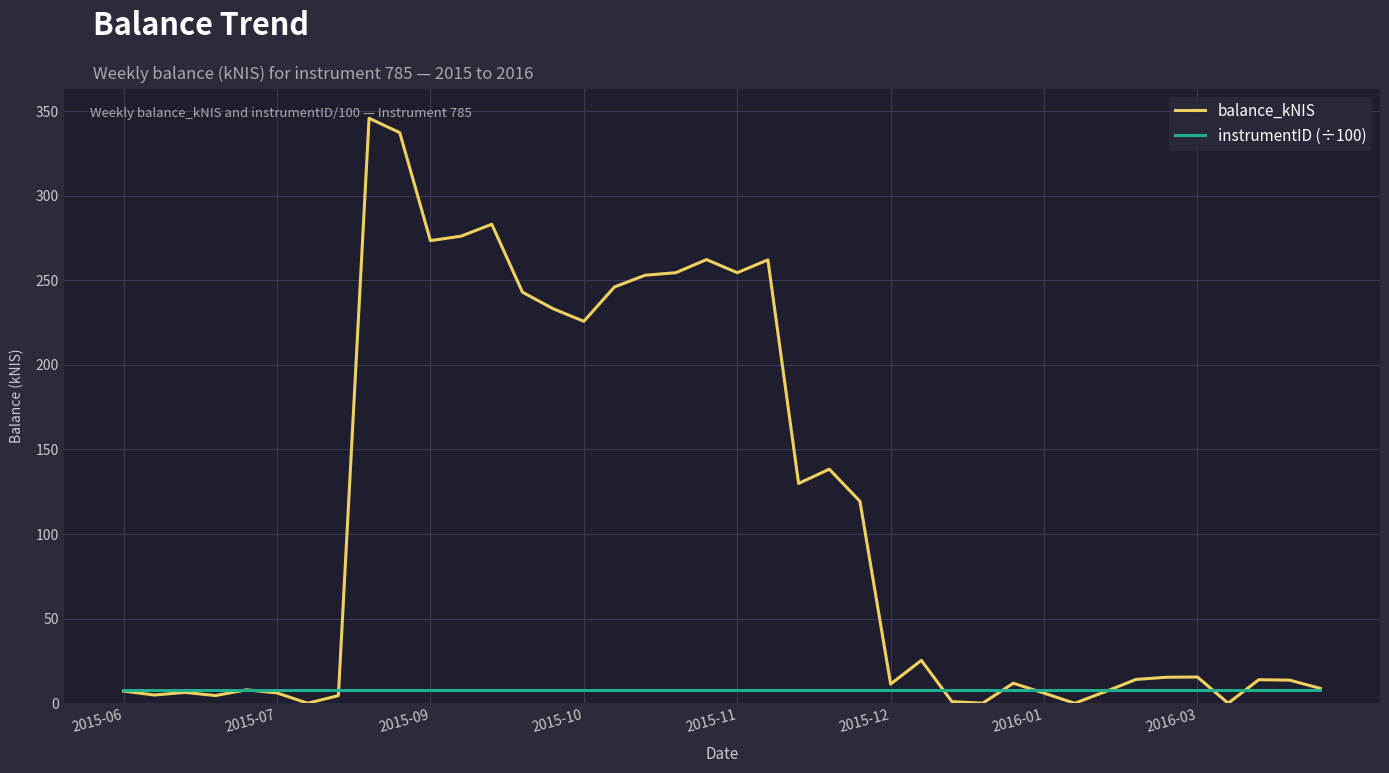

Does the chart display data point markers on the line(s)?

No